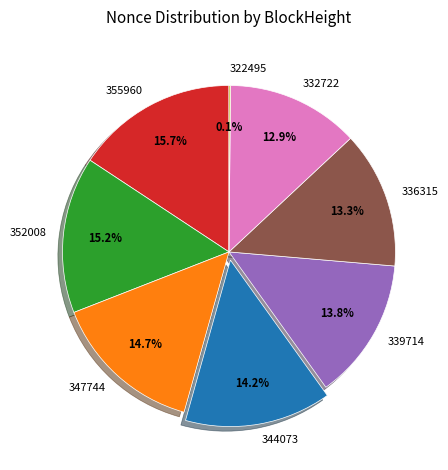

Approximately how many times larger is the value at 355960 compared to 347744?

1.1